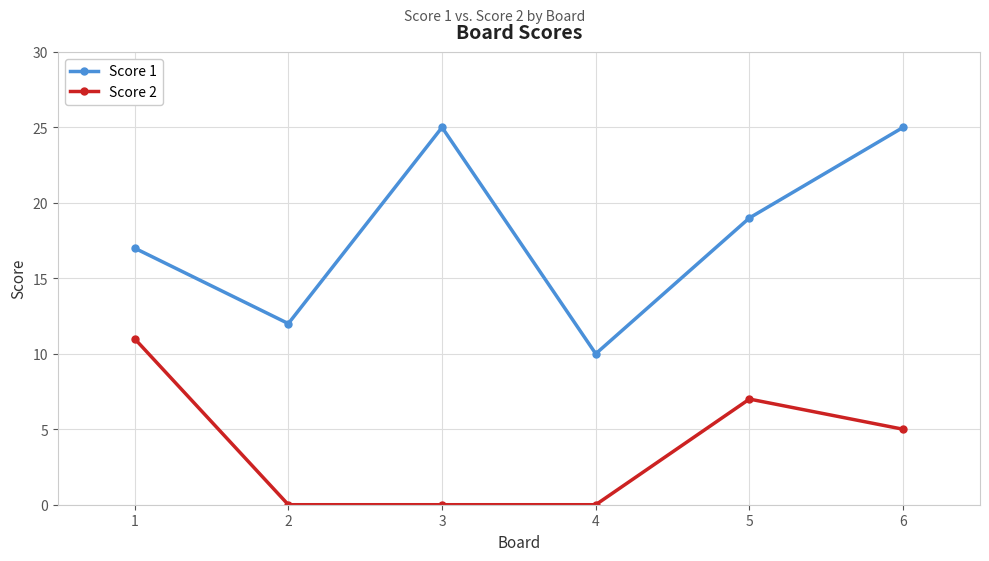

True or false: Score 1 has more than 0 points higher than both neighbors.

True